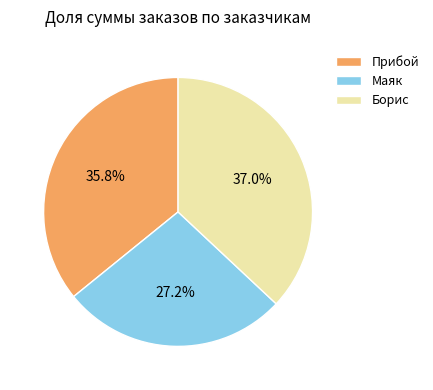

To the nearest percent, what is the average slice percentage?

33%